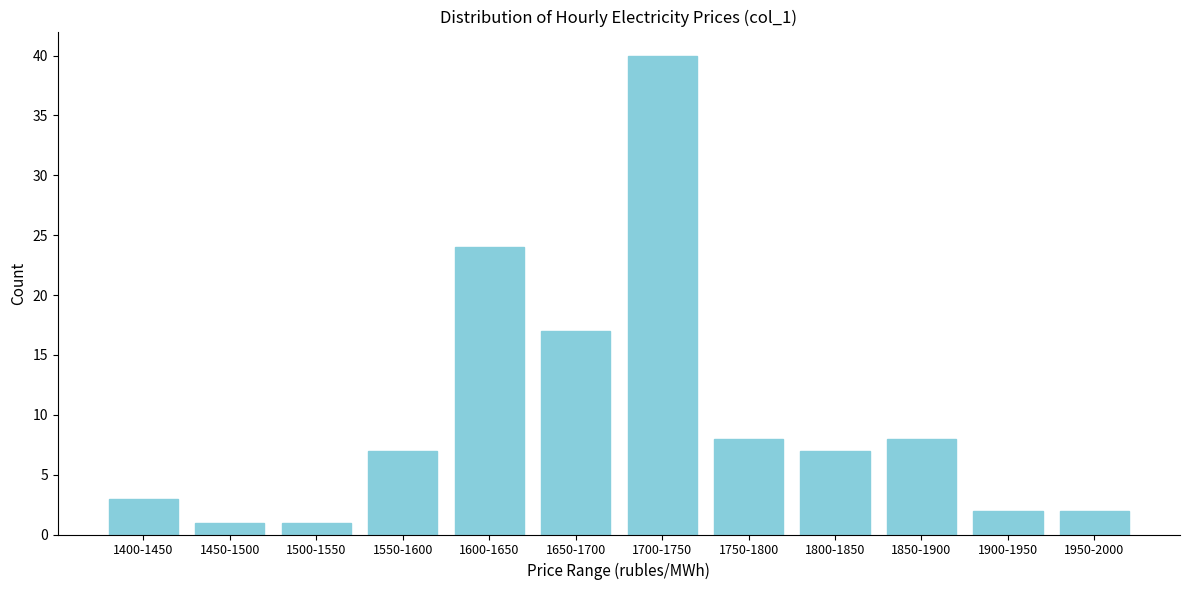

Reading left to right, extract all data points from this chart.

1400-1450=3	1450-1500=1	1500-1550=1	1550-1600=7	1600-1650=24	1650-1700=17	1700-1750=40	1750-1800=8	1800-1850=7	1850-1900=8	1900-1950=2	1950-2000=2